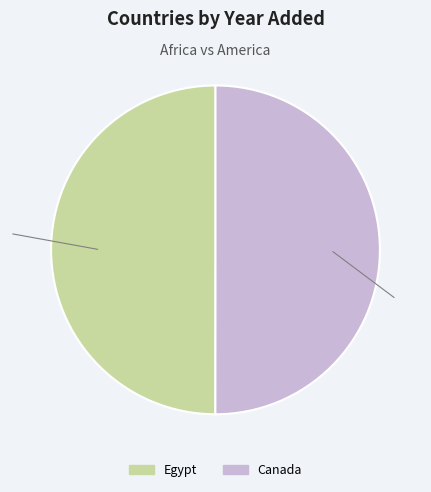

Is the sum of Egypt and Canada greater than half?

Yes